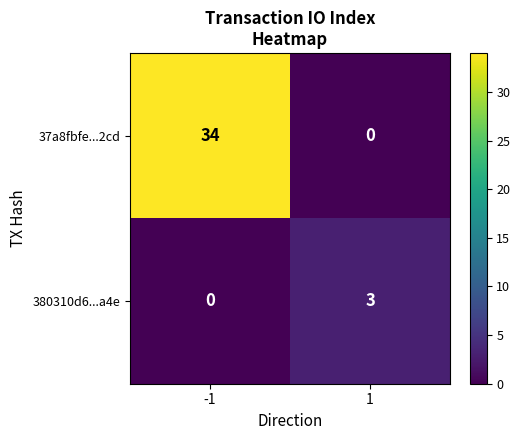

Rank the series by their maximum value, from lowest to highest.

380310d6...a4e, 37a8fbfe...2cd